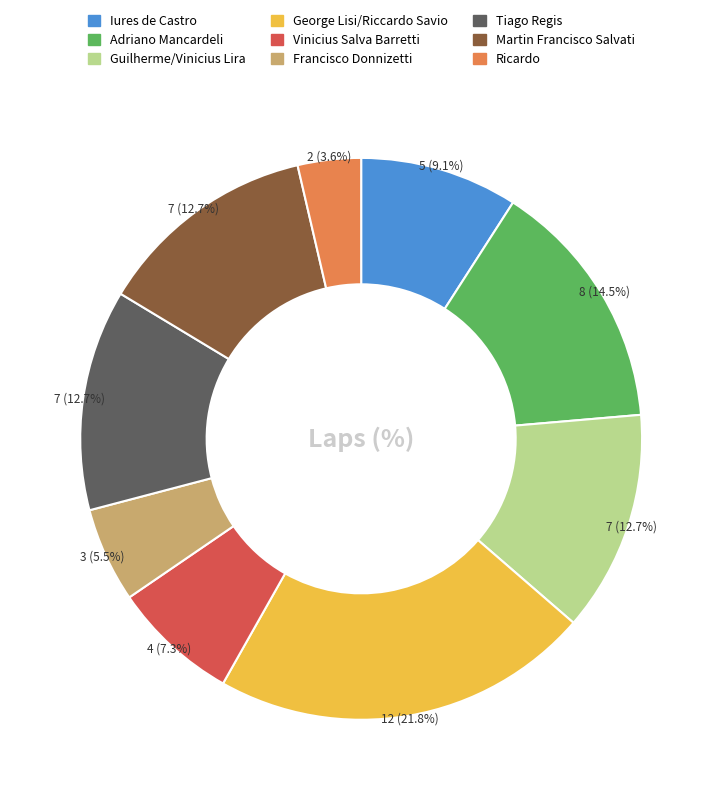

How many segments does this pie chart have?

9